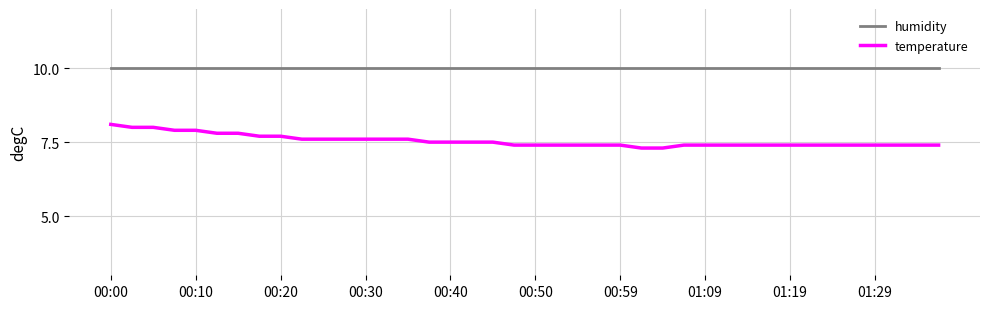

True or false: humidity and temperature intersect in this chart.

False